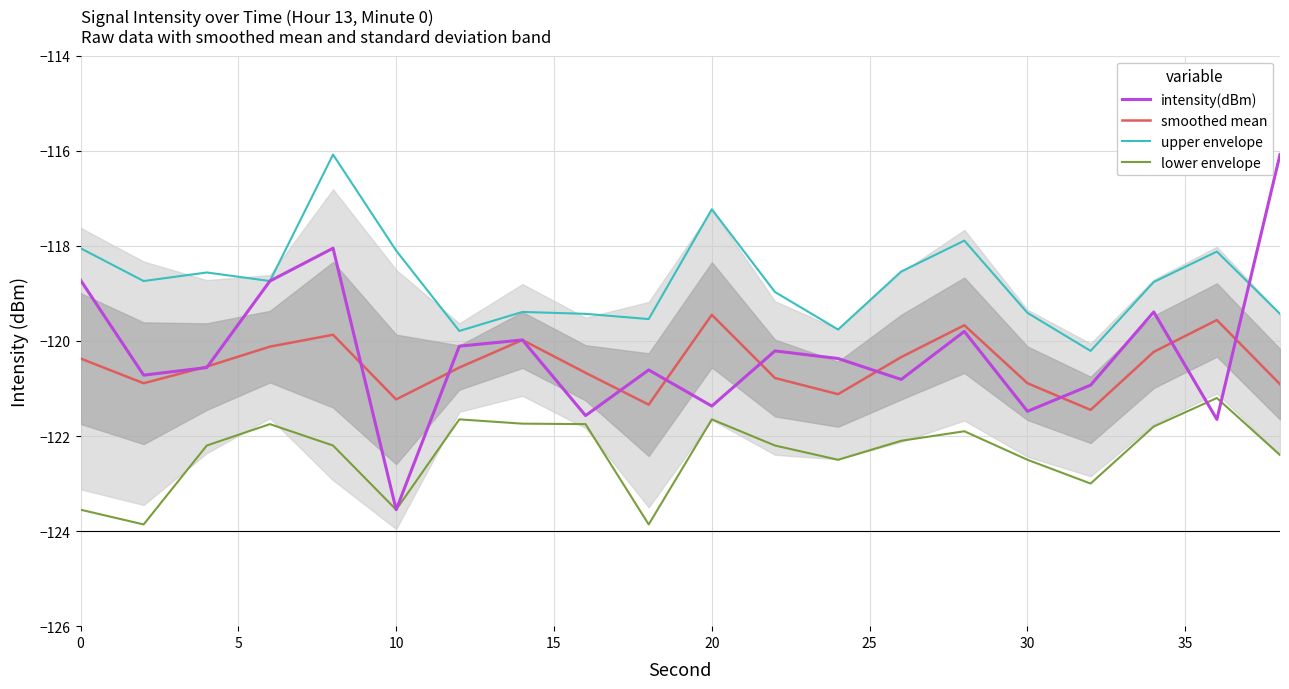

How many values in the upper envelope series exceed -118?

3